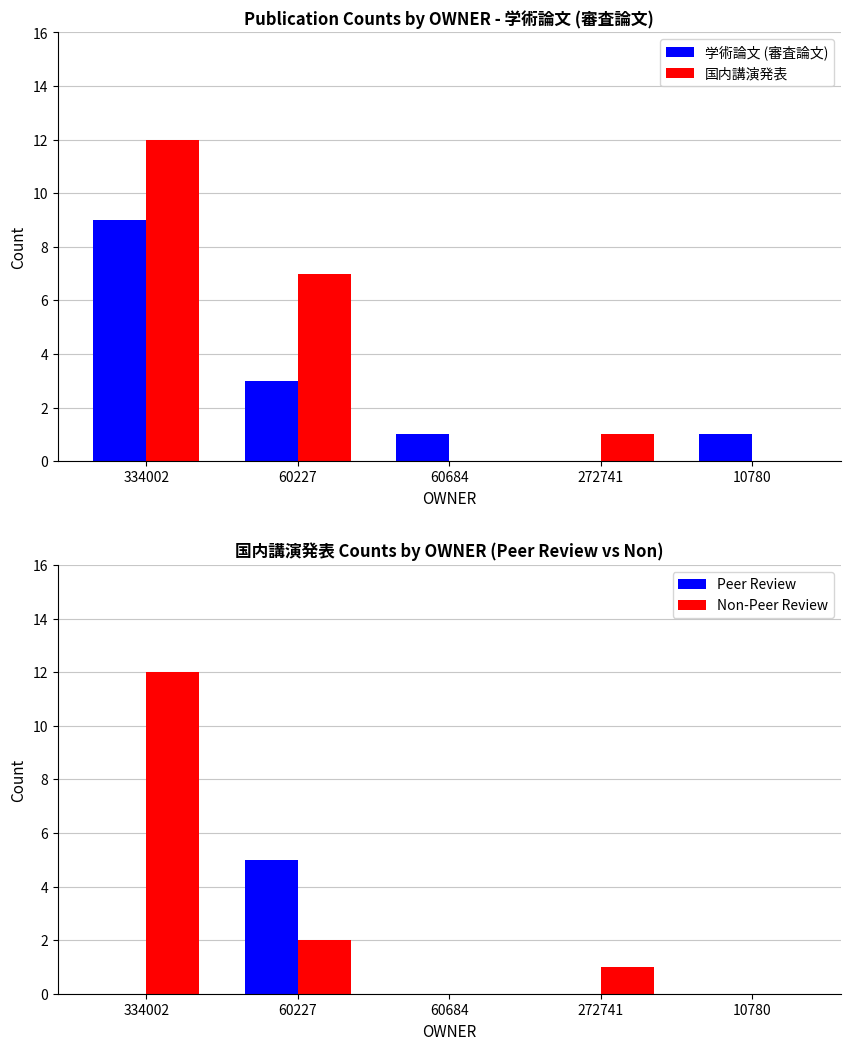

Where is 国内講演発表 nearest to the value 6?

60227